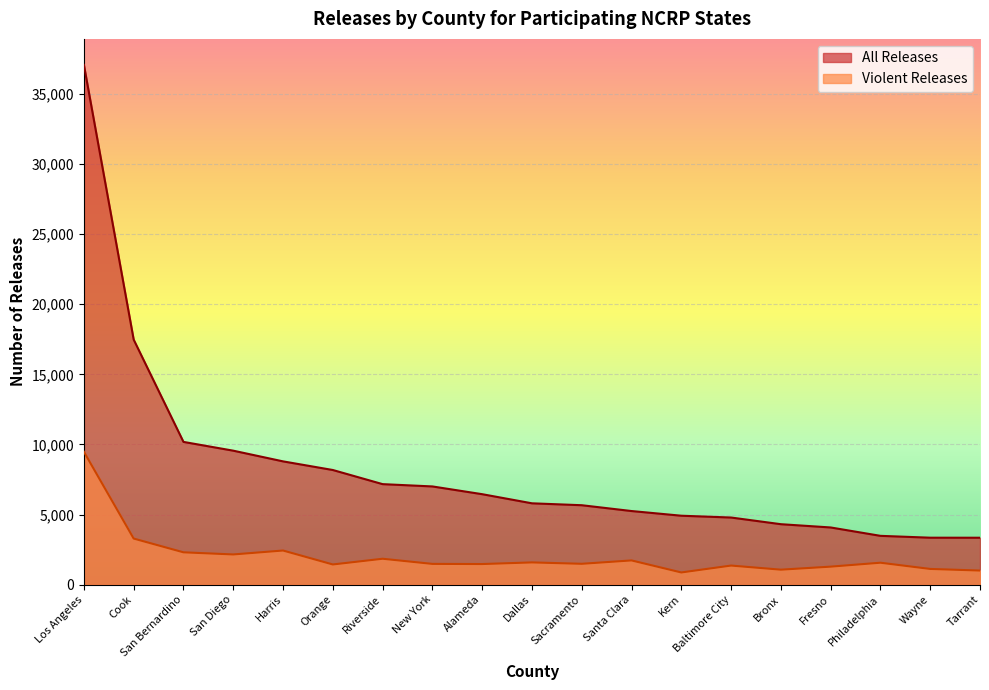

What is the difference between the maximum and minimum values in the All Releases series?

33733